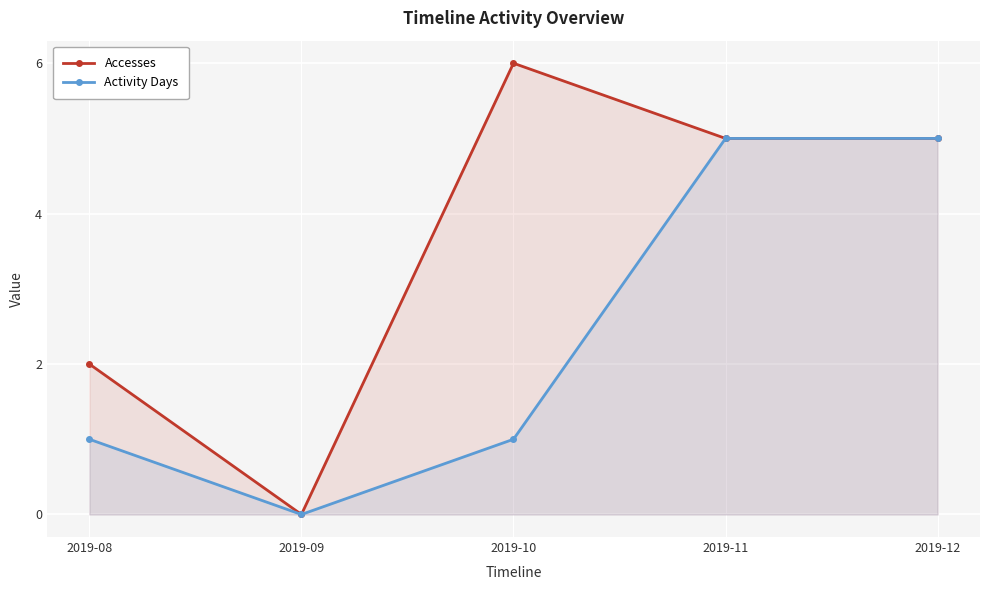

Where is the first local minimum for Accesses?

2019-09